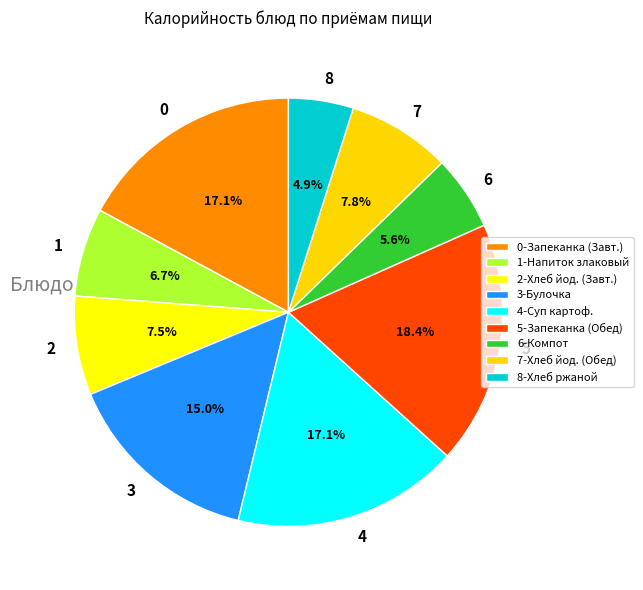

To the nearest percent, what is the average slice percentage?

11%